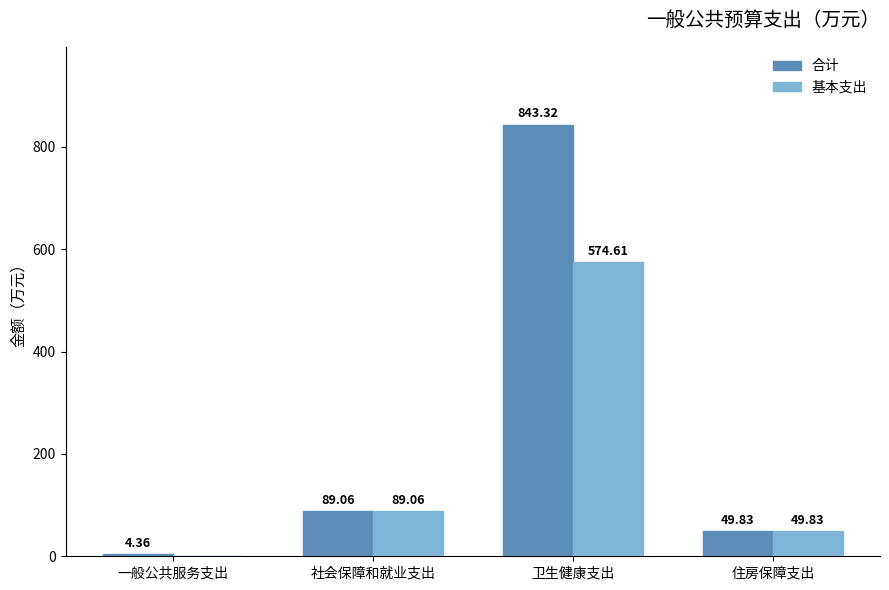

At which label does 基本支出 first exceed 89?

社会保障和就业支出